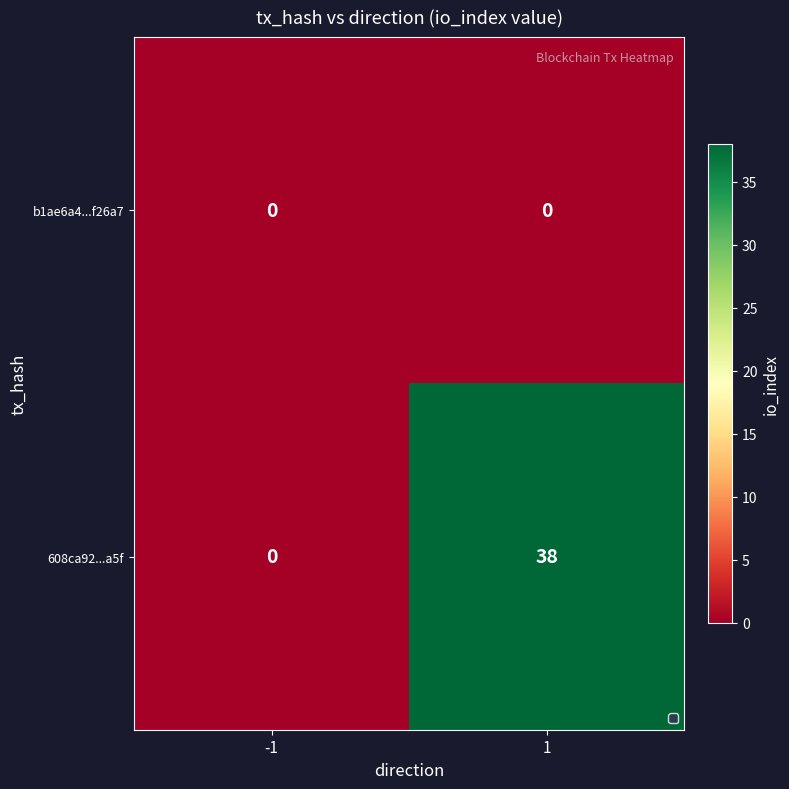

List the series in order of their overall mean, lowest first.

b1ae6a4...f26a7, 608ca92...a5f